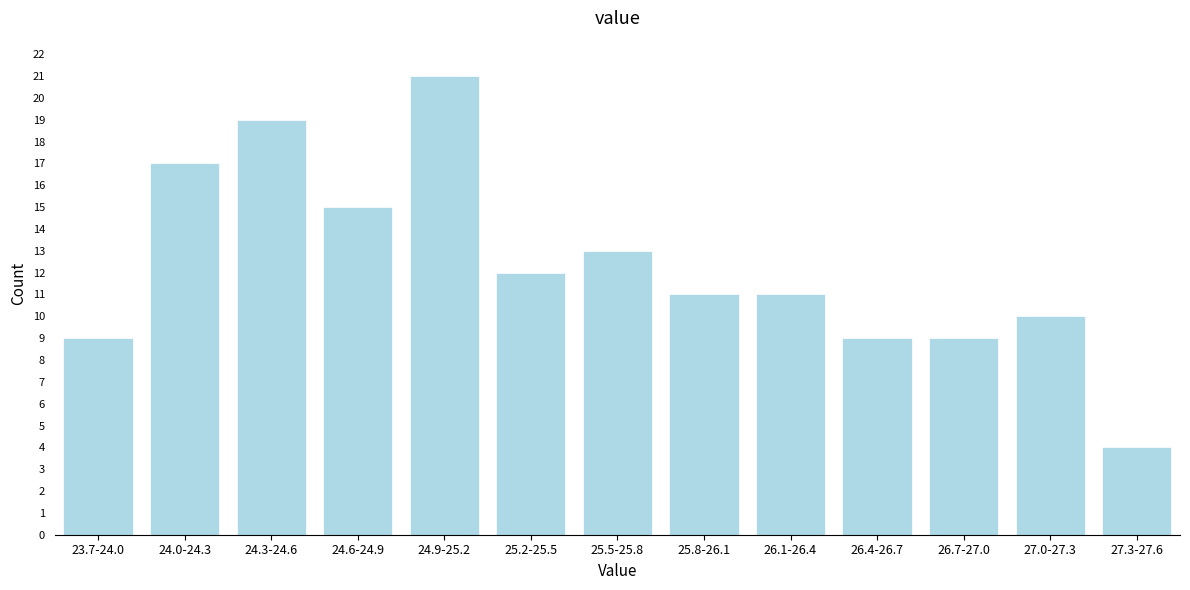

Reading left to right, extract all data points from this chart.

23.7-24.0=9	24.0-24.3=17	24.3-24.6=19	24.6-24.9=15	24.9-25.2=21	25.2-25.5=12	25.5-25.8=13	25.8-26.1=11	26.1-26.4=11	26.4-26.7=9	26.7-27.0=9	27.0-27.3=10	27.3-27.6=4